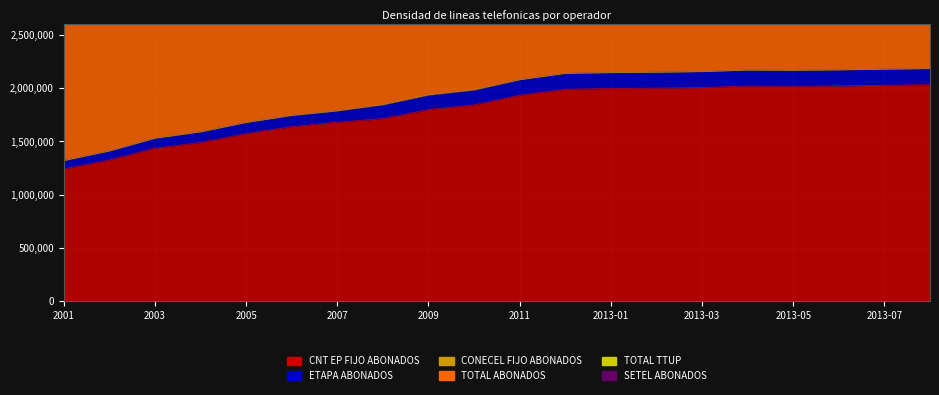

Where does the TOTAL ABONADOS series first go above 4274034?

2012